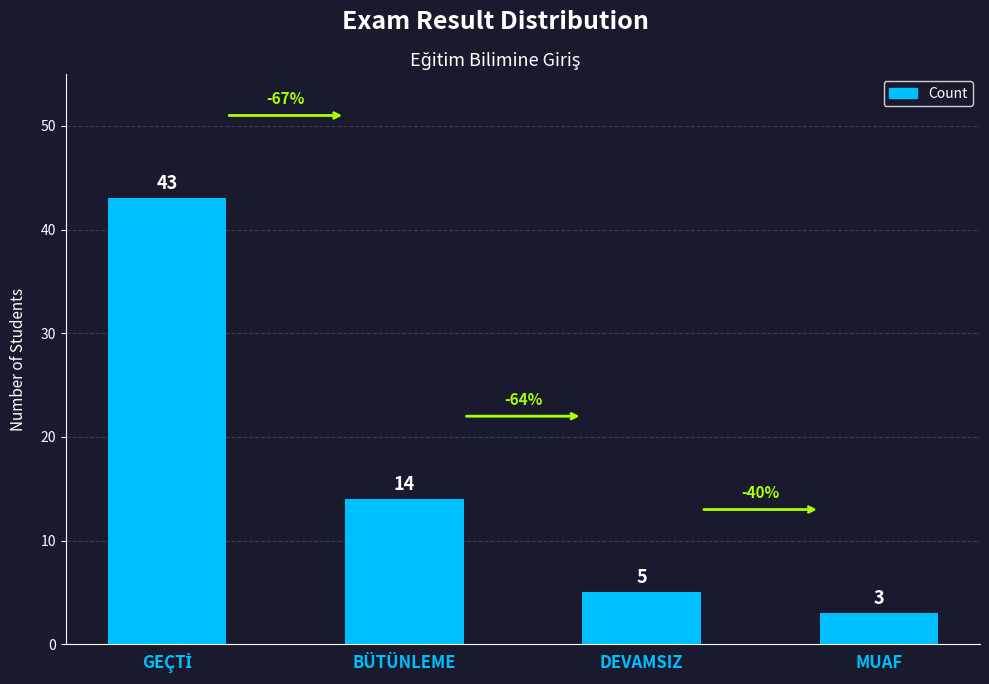

What is the difference between the maximum and minimum values?

40